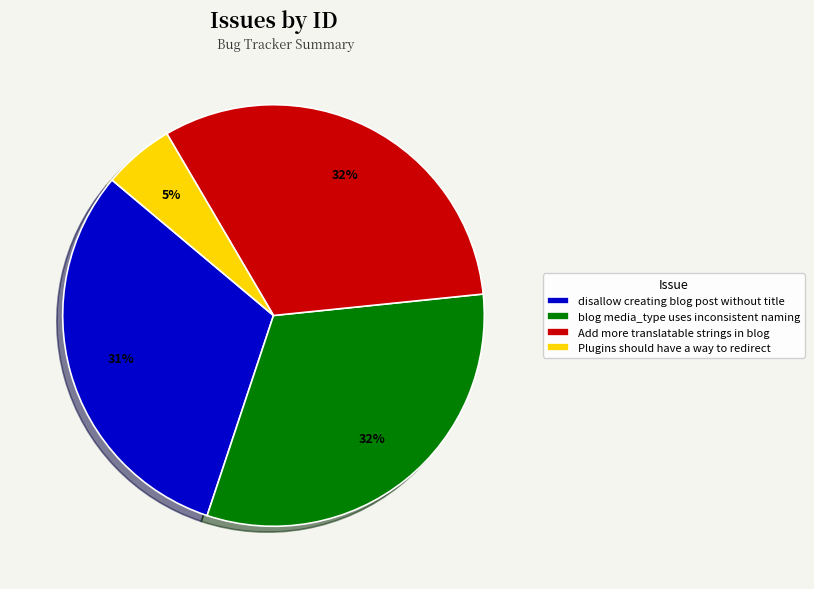

To the nearest percent, what is the difference between the Add more translatable strings in blog and disallow creating blog post without title slice percentages?

1%